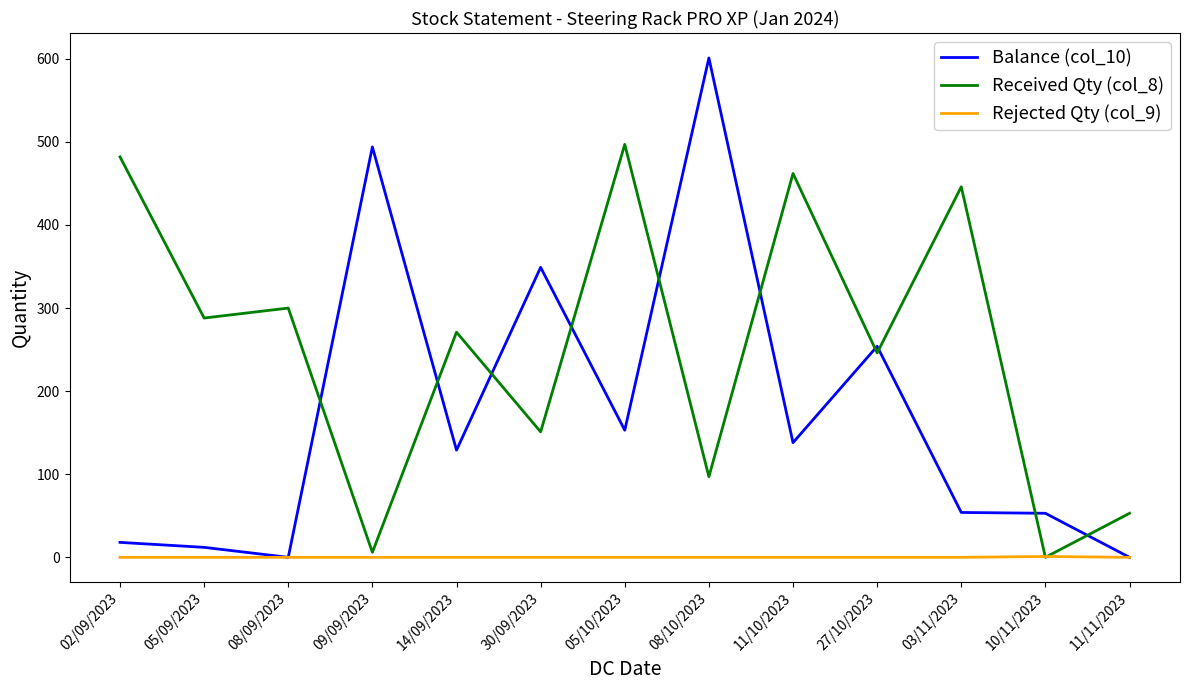

Which series has the widest spread of values?

Balance (col_10)